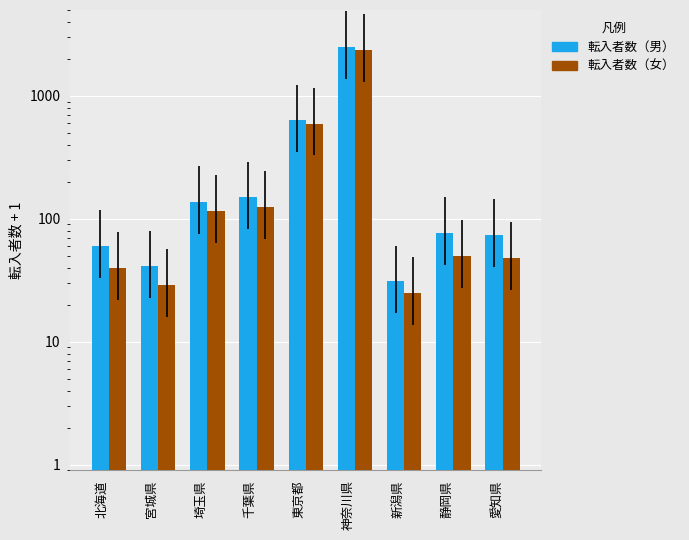

What is the sum of all 転入者数（男） values?

3719